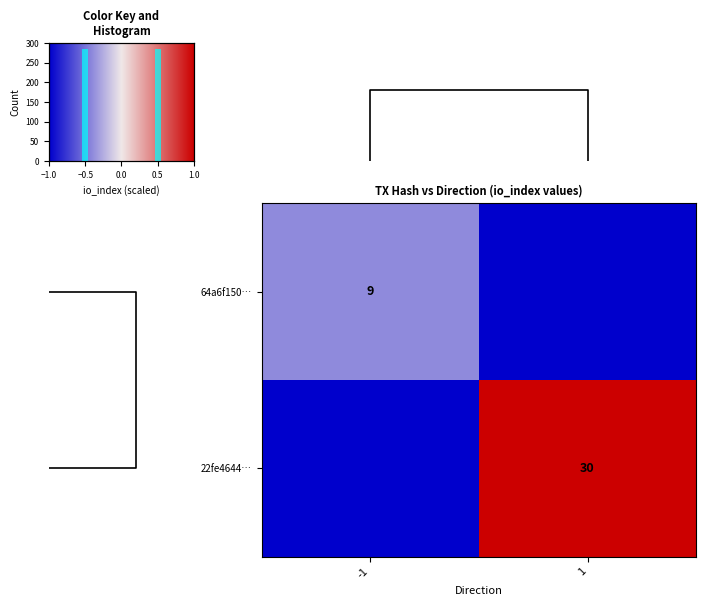

The value of 22fe4644… at 1 is 30. True or false?

True